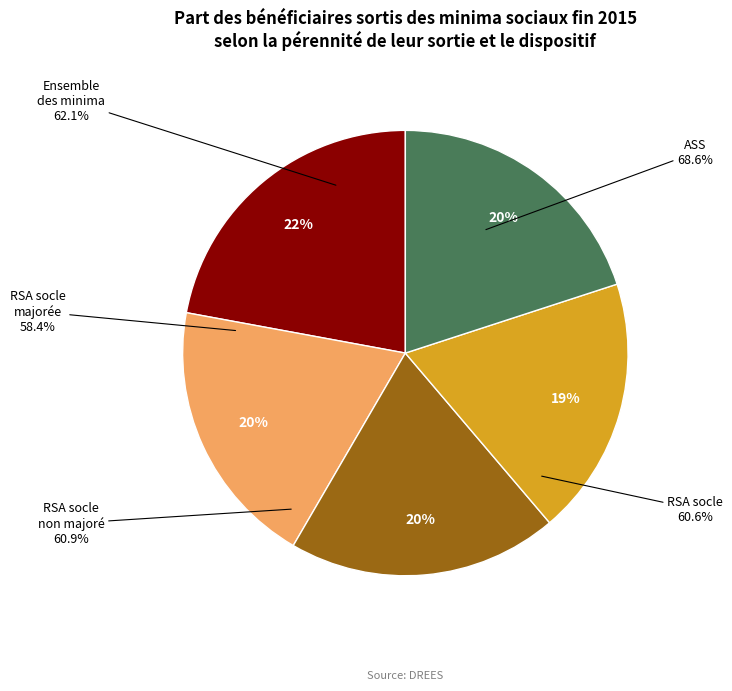

What is the total percentage of RSA socle majoré and ASS?

40.9%